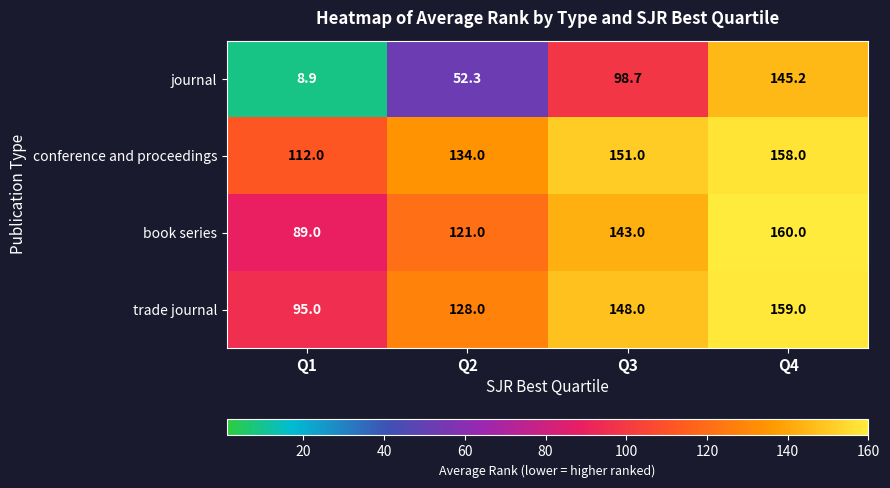

What is the maximum value shown in the chart?

160.0